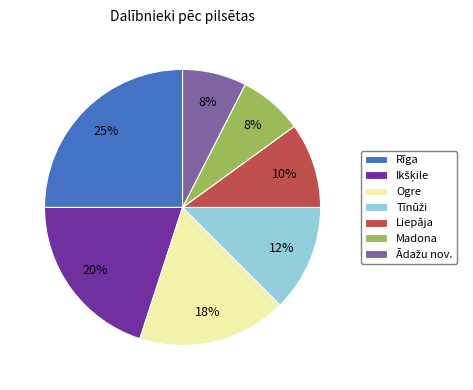

Which slice is the largest?

Rīga